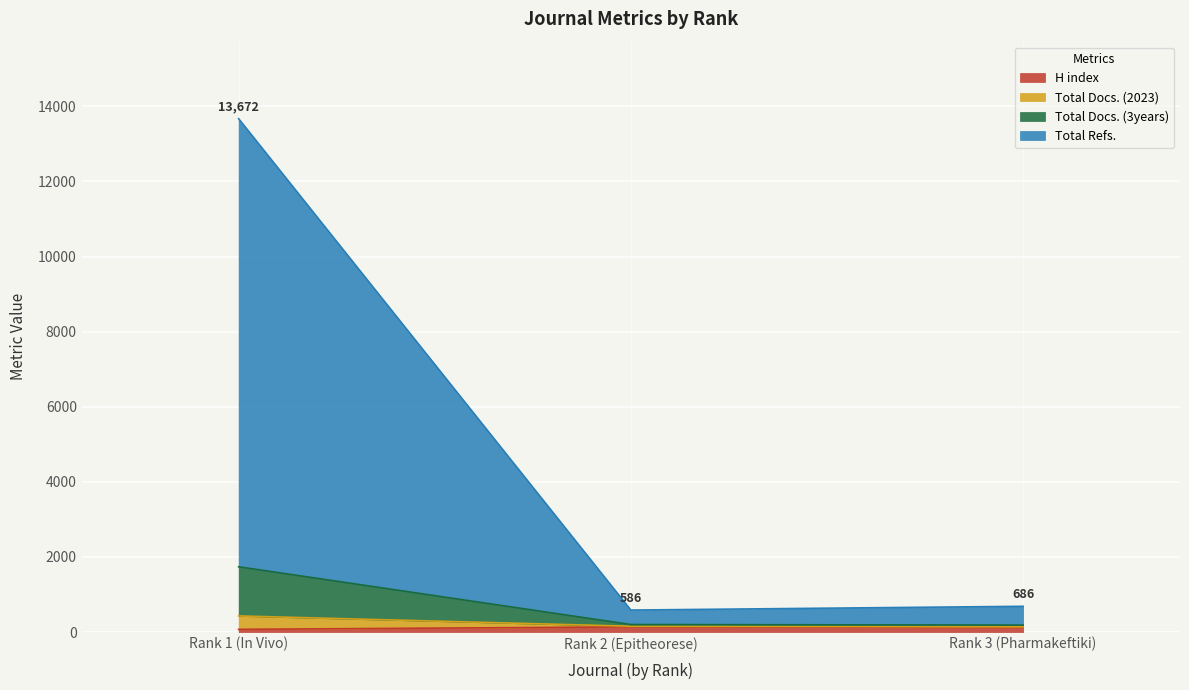

Does the chart display data point markers on the line(s)?

No